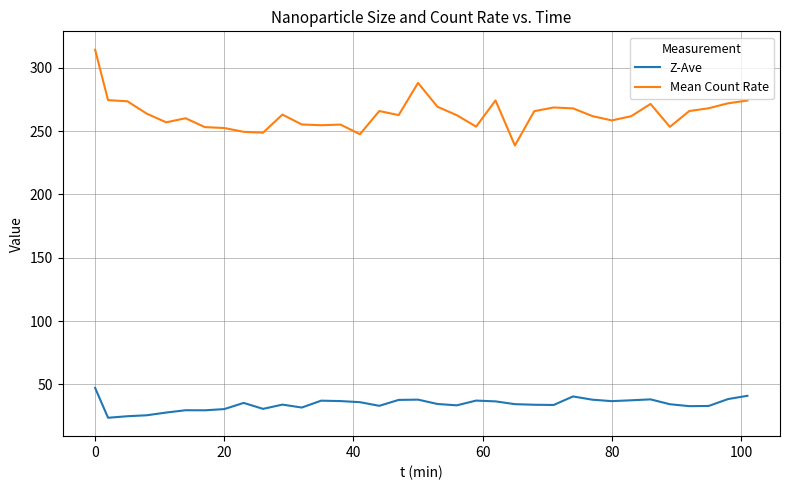

Which series has the largest total across all categories?

Mean Count Rate